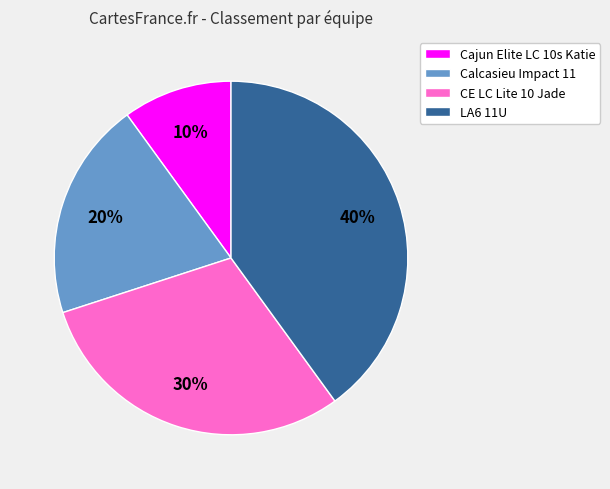

Rank the categories by value from highest to lowest.

LA6 11U, CE LC Lite 10 Jade, Calcasieu Impact 11, Cajun Elite LC 10s Katie